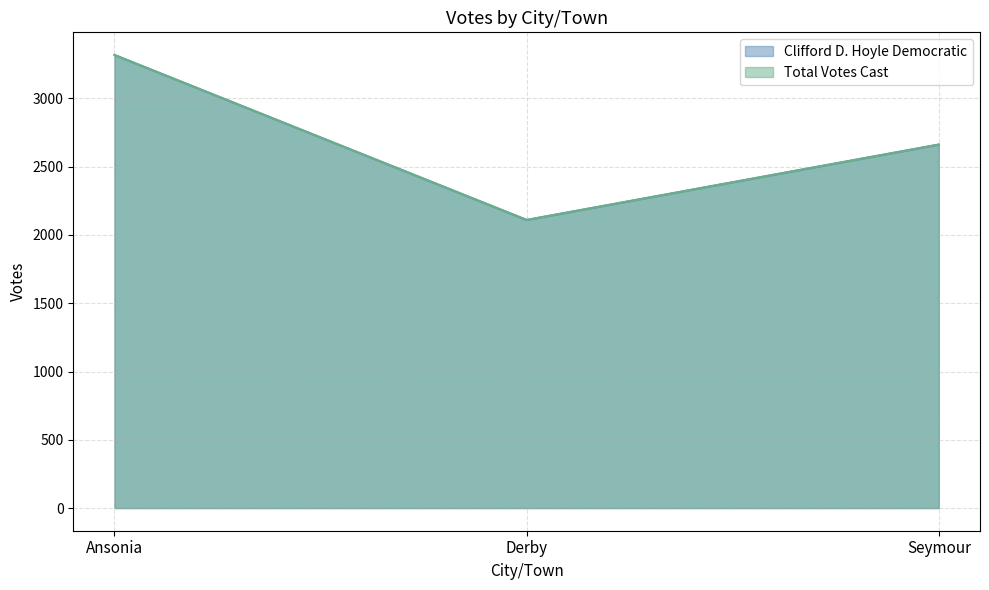

What is the total value across all series at Derby?

4220